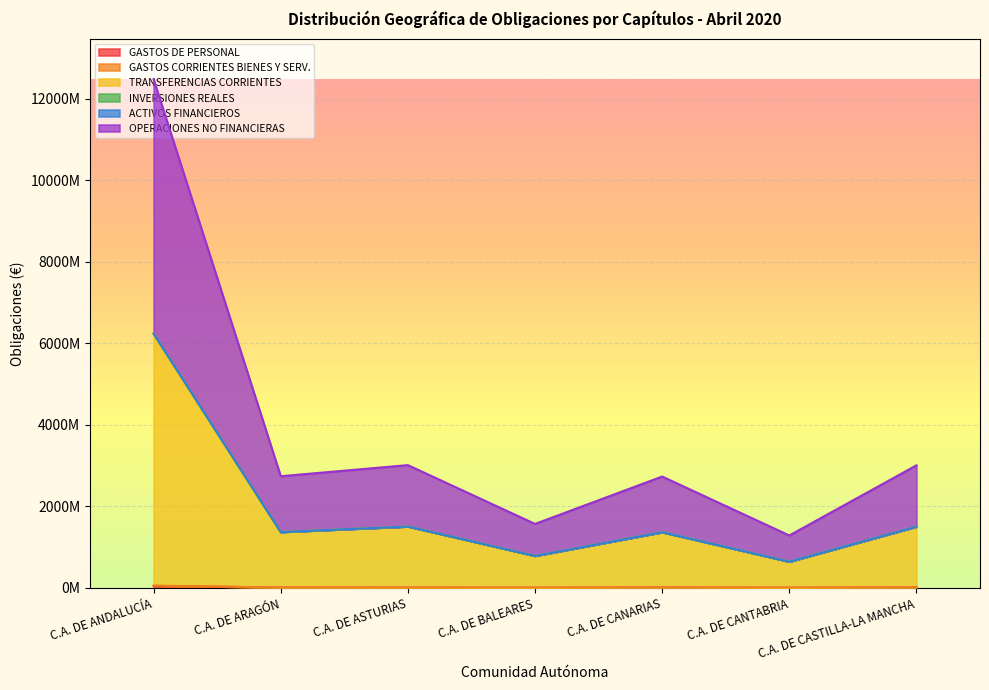

What value does the OPERACIONES NO FINANCIERAS series have at C.A. DE CASTILLA-LA MANCHA?

3008960786.3